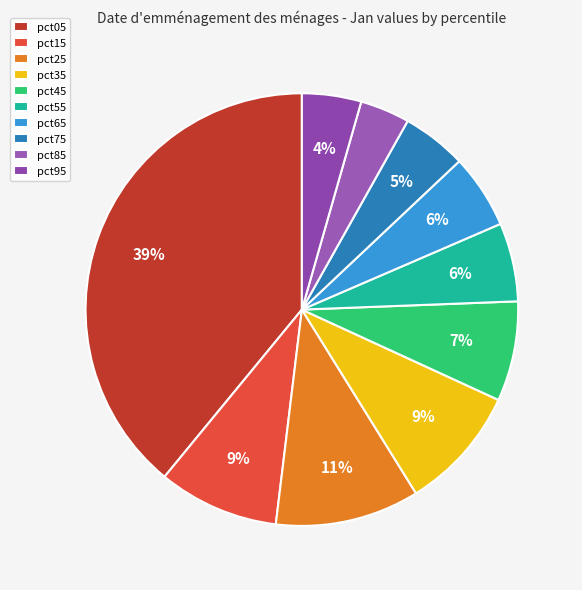

Between pct05 and pct95, which is larger?

pct05